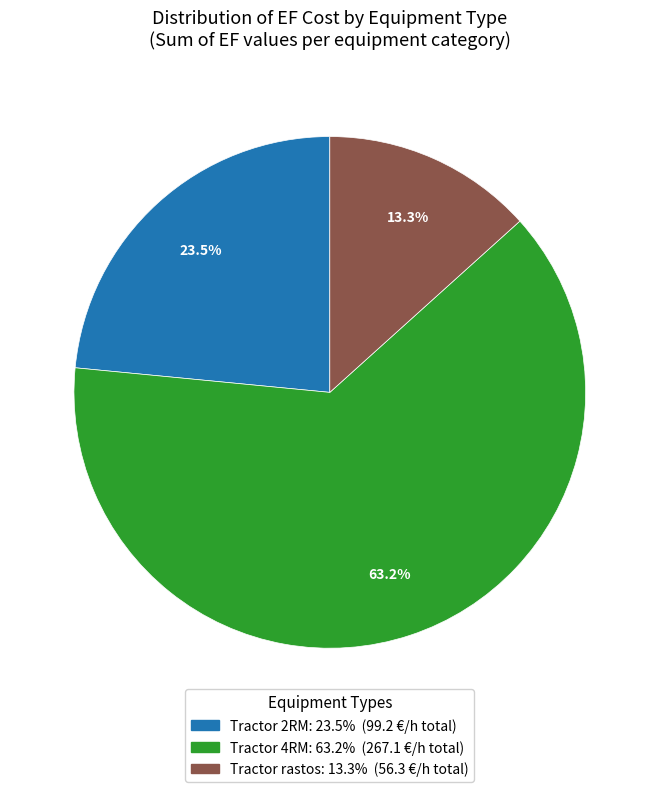

Count the number of slices in the pie.

3